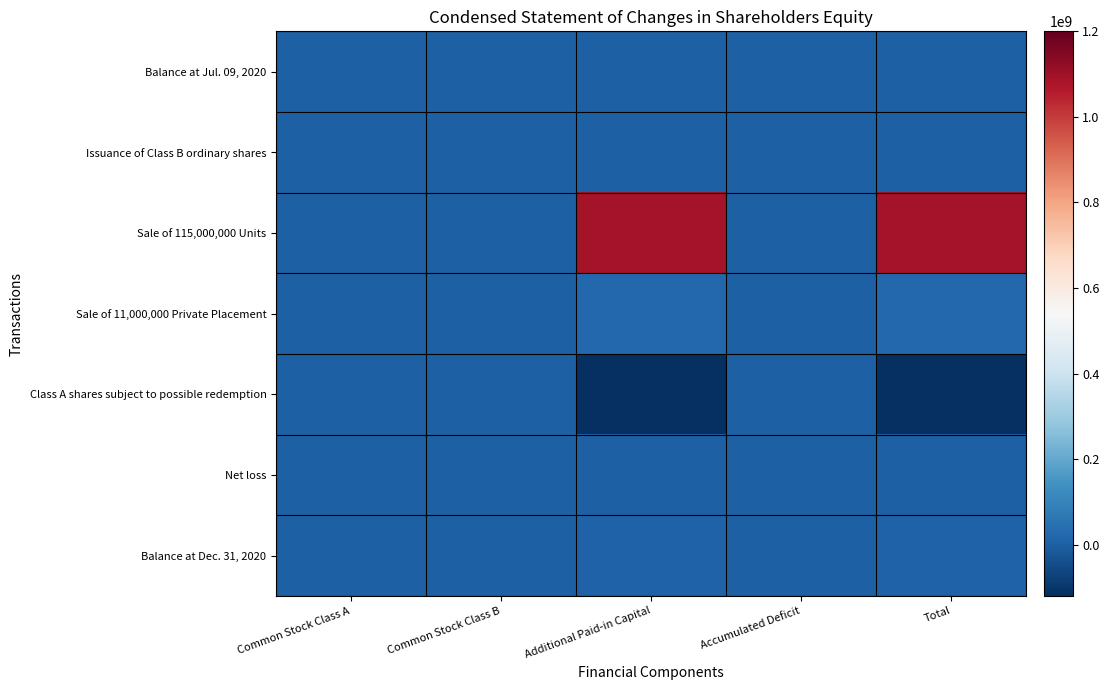

Reading right to left, list all the values displayed in this chart.

Balance at Jul. 09, 2020: Total=0	Accumulated Deficit=0	Additional Paid-in Capital=0	Common Stock Class B=0	Common Stock Class A=0
Issuance of Class B ordinary shares: Total=25000	Accumulated Deficit=0	Additional Paid-in Capital=22125	Common Stock Class B=2875	Common Stock Class A=0
Sale of 115,000,000 Units: Total=1089183853	Accumulated Deficit=0	Additional Paid-in Capital=1089172353	Common Stock Class B=0	Common Stock Class A=11500
Sale of 11,000,000 Private Placement: Total=22000000	Accumulated Deficit=0	Additional Paid-in Capital=22000000	Common Stock Class B=0	Common Stock Class A=0
Class A shares subject to possible redemption: Total=-1105823463	Accumulated Deficit=0	Additional Paid-in Capital=-1105812405	Common Stock Class B=0	Common Stock Class A=-11058
Net loss: Total=-385384	Accumulated Deficit=-385384	Additional Paid-in Capital=0	Common Stock Class B=0	Common Stock Class A=0
Balance at Dec. 31, 2020: Total=5000006	Accumulated Deficit=-385384	Additional Paid-in Capital=5382073	Common Stock Class B=2875	Common Stock Class A=442